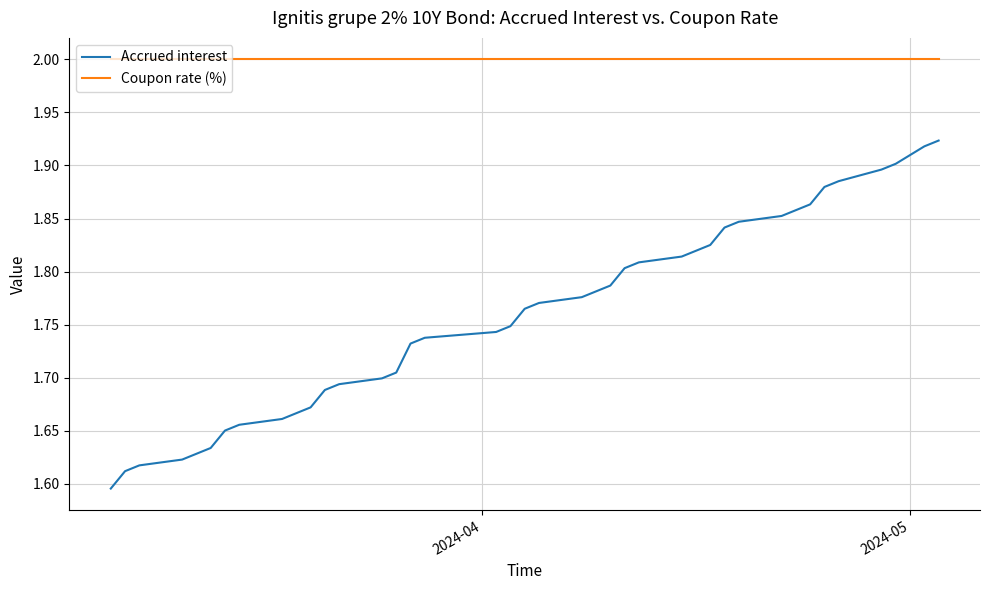

List the series in order of their peak value, lowest first.

Accrued interest, Coupon rate (%)